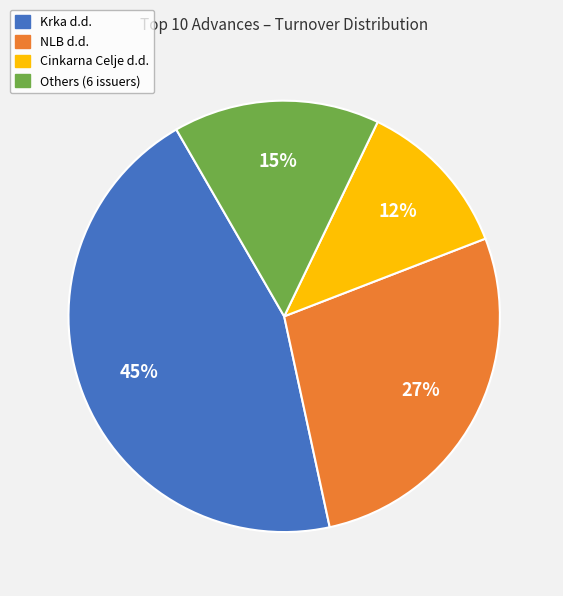

To the nearest percent, what is the difference between the largest and smallest slice percentages?

33%